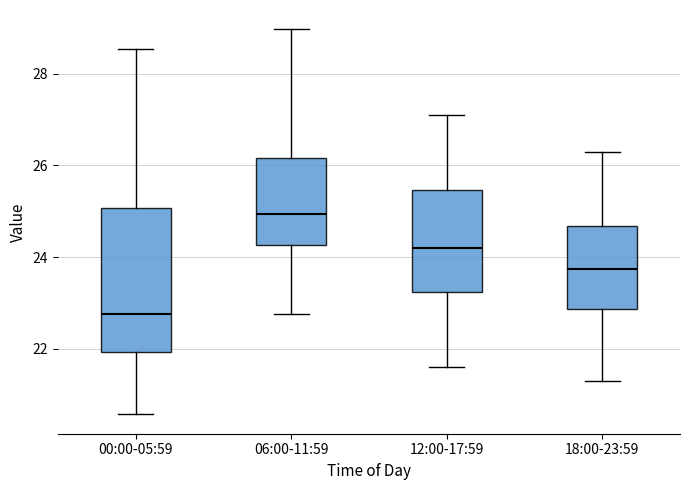

Comparing the boxes themselves (not the whiskers), which one is the tallest?

00:00-05:59